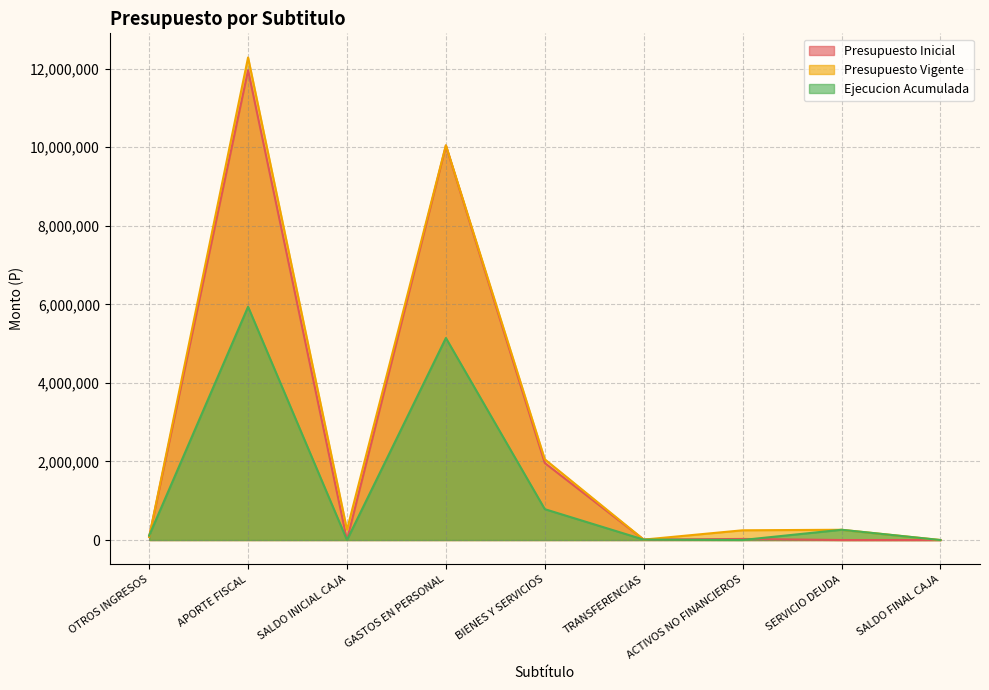

Reading left to right, what are all the values shown in this chart?

Presupuesto Inicial: OTROS INGRESOS=79837	APORTE FISCAL=11962077	SALDO INICIAL CAJA=1000	GASTOS EN PERSONAL=10042086	BIENES Y SERVICIOS=1960822	TRANSFERENCIAS=11055	ACTIVOS NO FINANCIEROS=27951	SERVICIO DEUDA=500	SALDO FINAL CAJA=500
Presupuesto Vigente: OTROS INGRESOS=79837	APORTE FISCAL=12286724	SALDO INICIAL CAJA=262026	GASTOS EN PERSONAL=10052028	BIENES Y SERVICIOS=2055127	TRANSFERENCIAS=11055	ACTIVOS NO FINANCIEROS=248351	SERVICIO DEUDA=261526	SALDO FINAL CAJA=500
Ejecucion Acumulada: OTROS INGRESOS=112573	APORTE FISCAL=5939871	SALDO INICIAL CAJA=0	GASTOS EN PERSONAL=5143964	BIENES Y SERVICIOS=785953	TRANSFERENCIAS=11055	ACTIVOS NO FINANCIEROS=1354	SERVICIO DEUDA=261526	SALDO FINAL CAJA=0